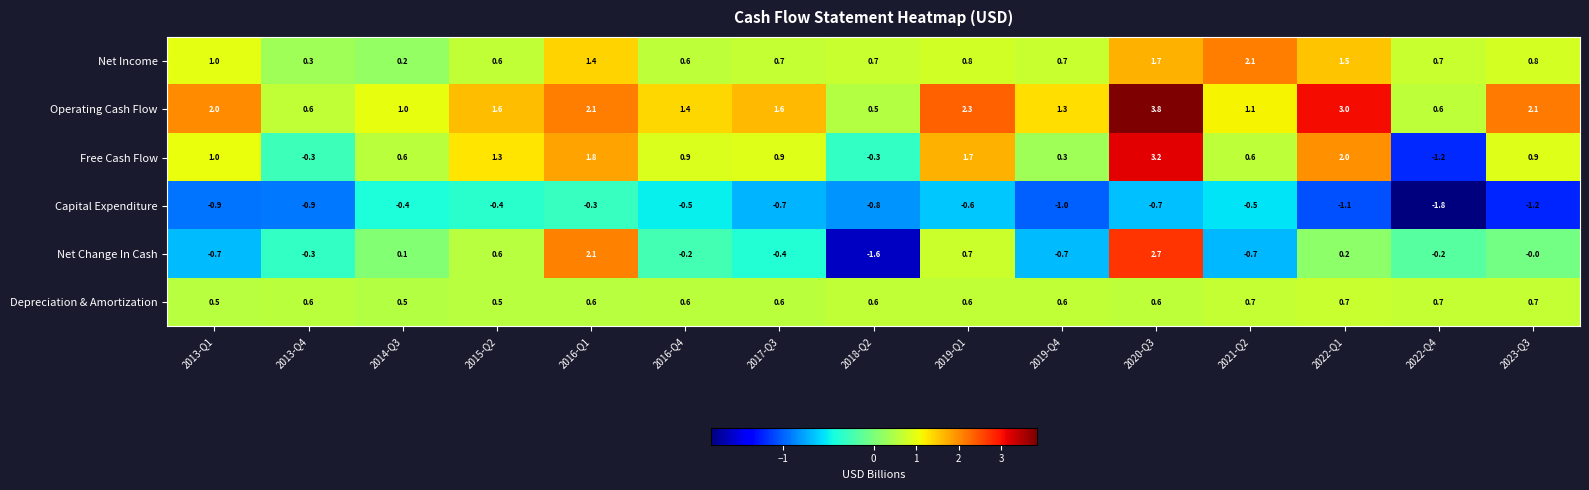

How many negative values does the Net Change In Cash series have?

8